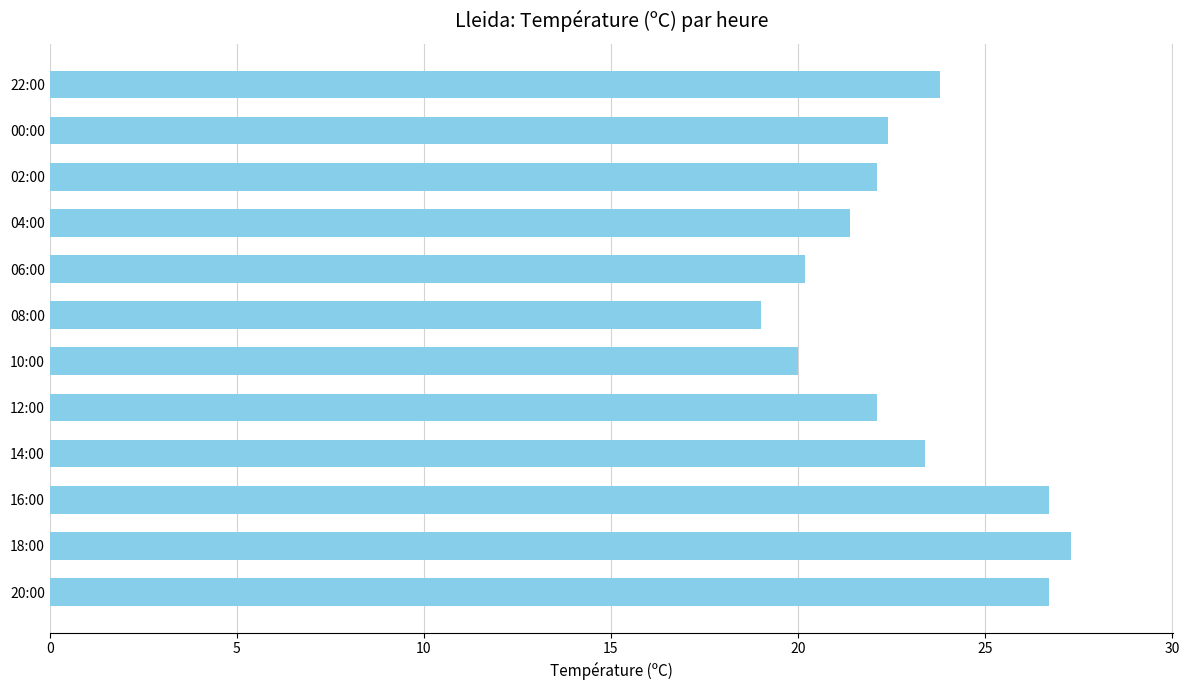

Reading bottom to top, extract all data points from this chart.

20:00=26.7	18:00=27.3	16:00=26.7	14:00=23.4	12:00=22.1	10:00=20.0	08:00=19.0	06:00=20.2	04:00=21.4	02:00=22.1	00:00=22.4	22:00=23.8